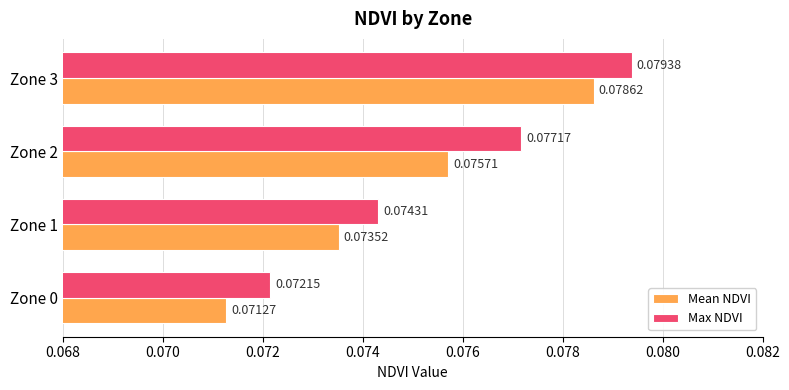

Which category has the lowest value in the Max NDVI series?

Zone 0